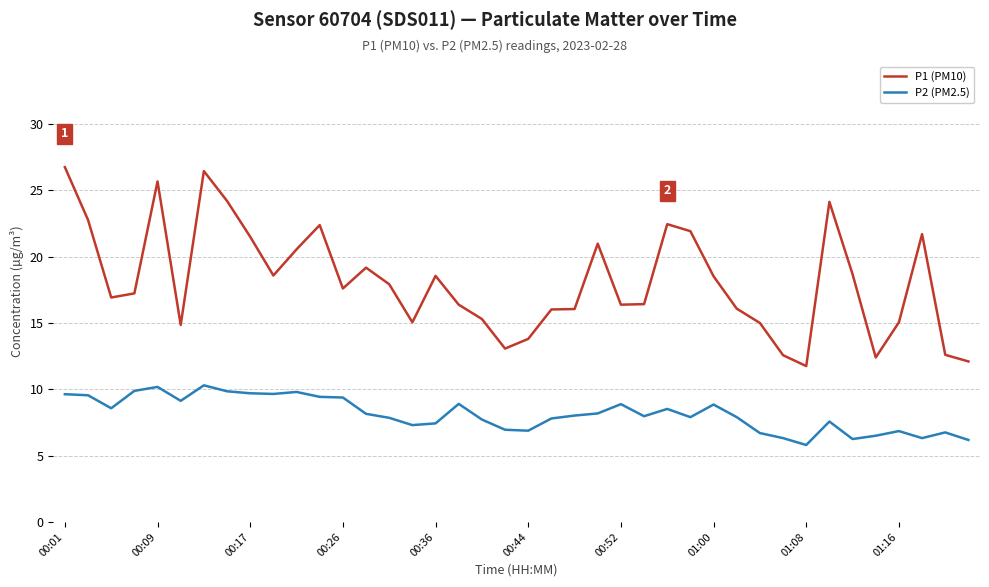

Rank the series by their average value, from highest to lowest.

P1 (PM10), P2 (PM2.5)